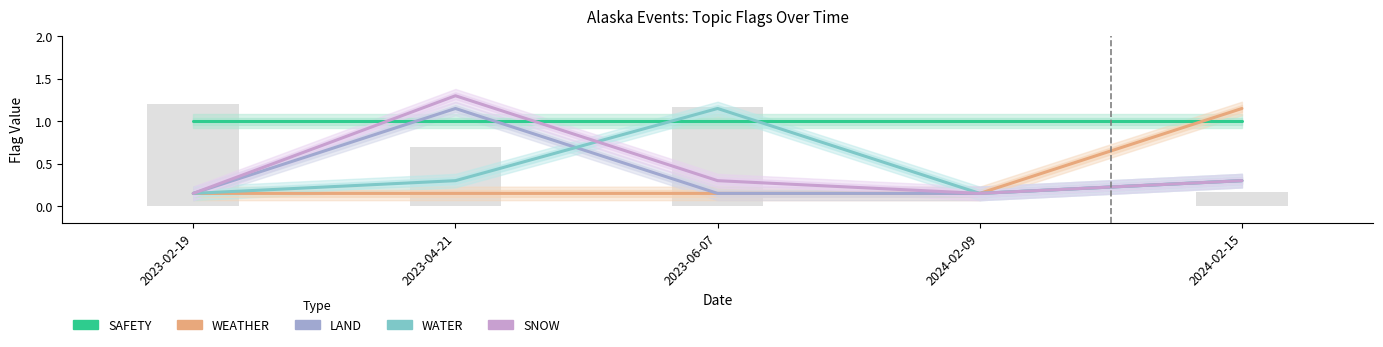

At which category is the sum across all series the highest?

2023-04-21